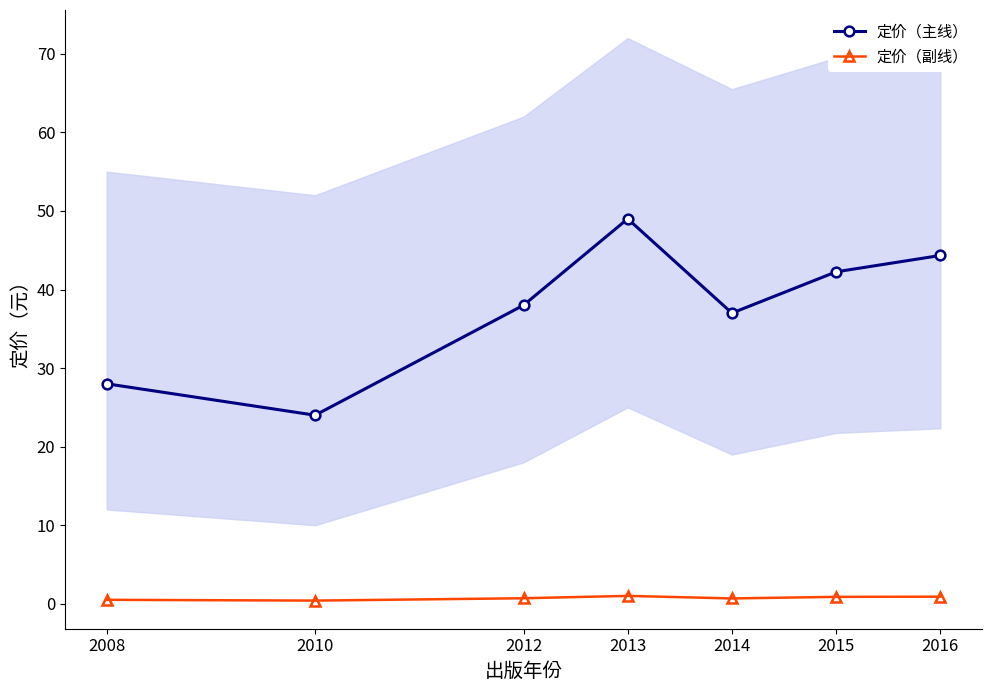

Reading left to right, extract all data points from this chart.

定价（主线）: 2008=28.0	2010=24.0	2012=38.0	2013=49.0	2014=37.0	2015=42.2	2016=44.3
定价（副线）: 2008=0.5	2010=0.4	2012=0.7	2013=1.0	2014=0.7	2015=0.9	2016=0.9